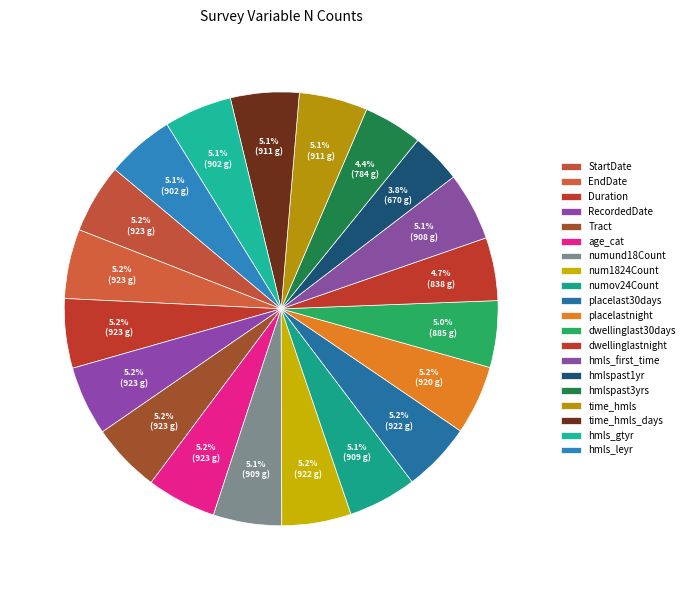

Which slice is the smallest?

hmlspast1yr